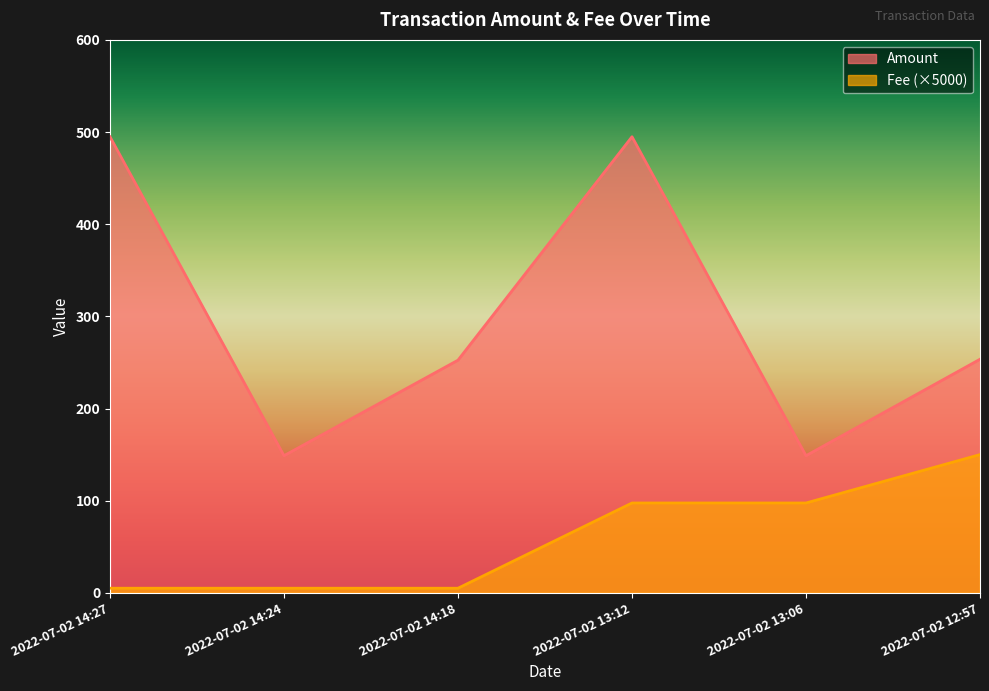

What is the label of the 2nd point from the left?

2022-07-02 14:24